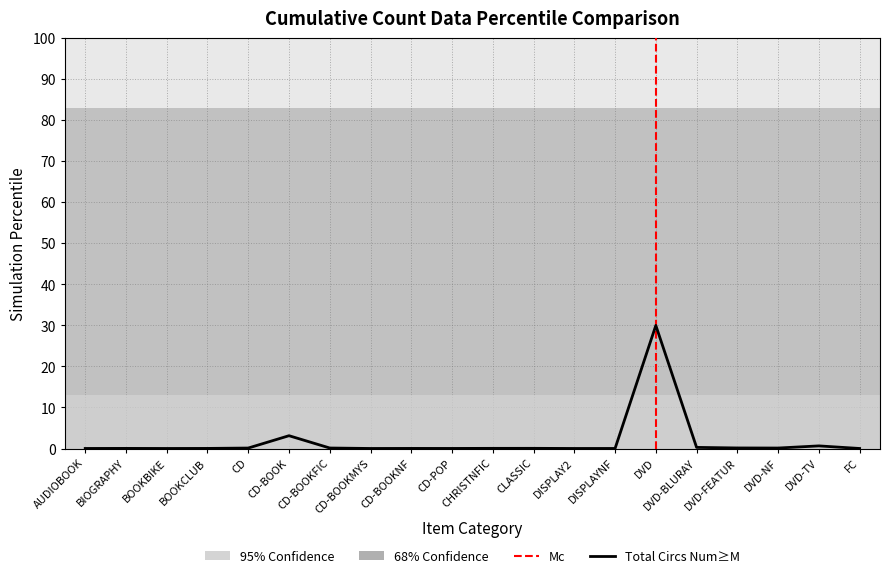

What is the difference between the maximum and second lowest values?

30.0